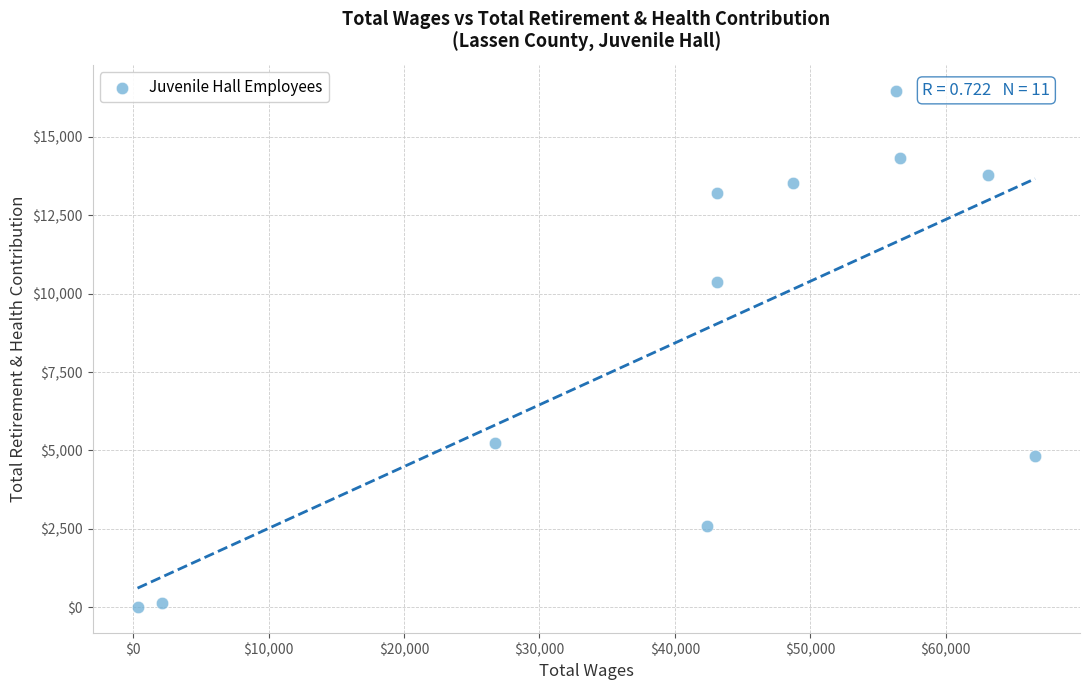

What Y value in the scatter plot is closest to 8234?

10362